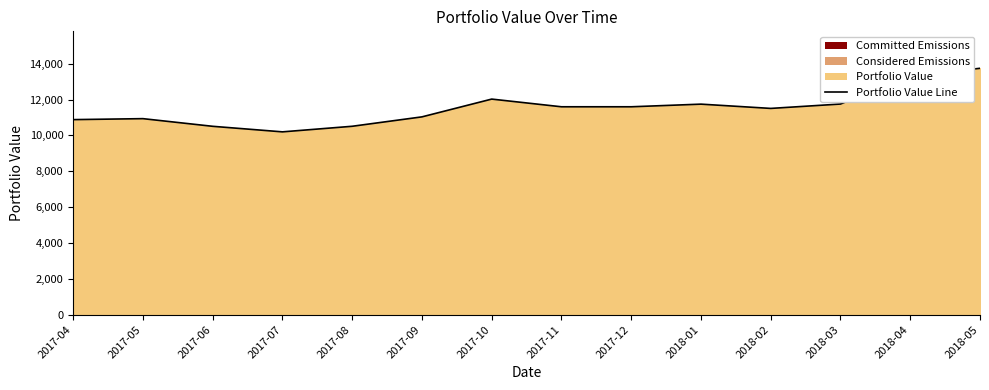

How many points are higher than both their immediate neighbors (excluding endpoints)?

3